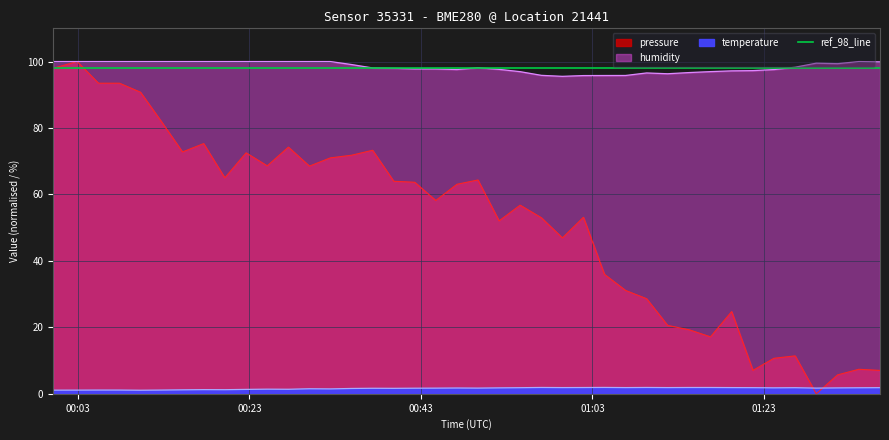

What is the value of the pressure point at the 24th from the left?

53.0